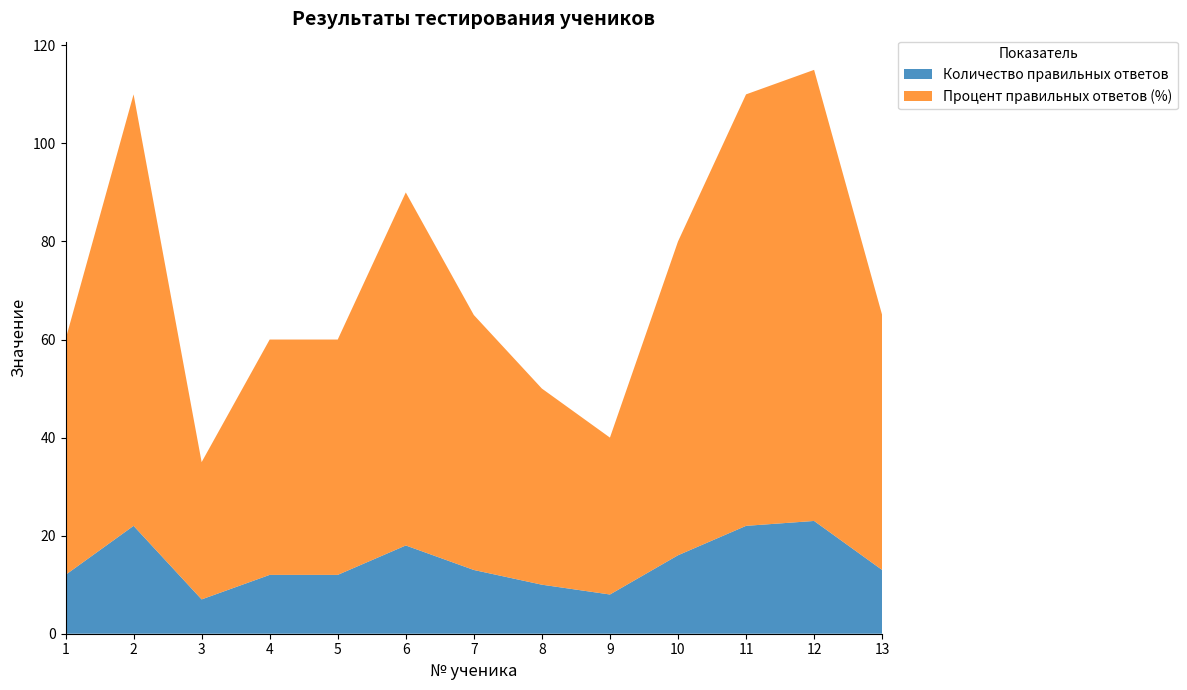

Reading right to left, extract all data points from this chart.

Количество правильных ответов: 13	23	22	16	8	10	13	18	12	12	7	22	12
Процент правильных ответов (%): 52	92	88	64	32	40	52	72	48	48	28	88	48